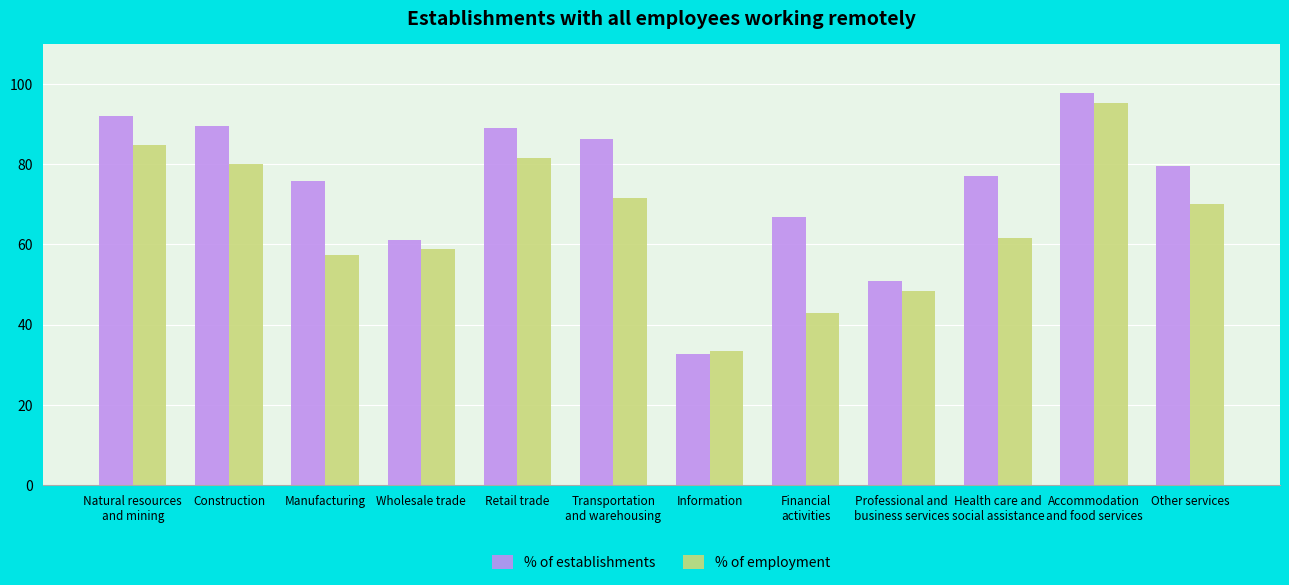

At which label does % of establishments reach its minimum?

Information